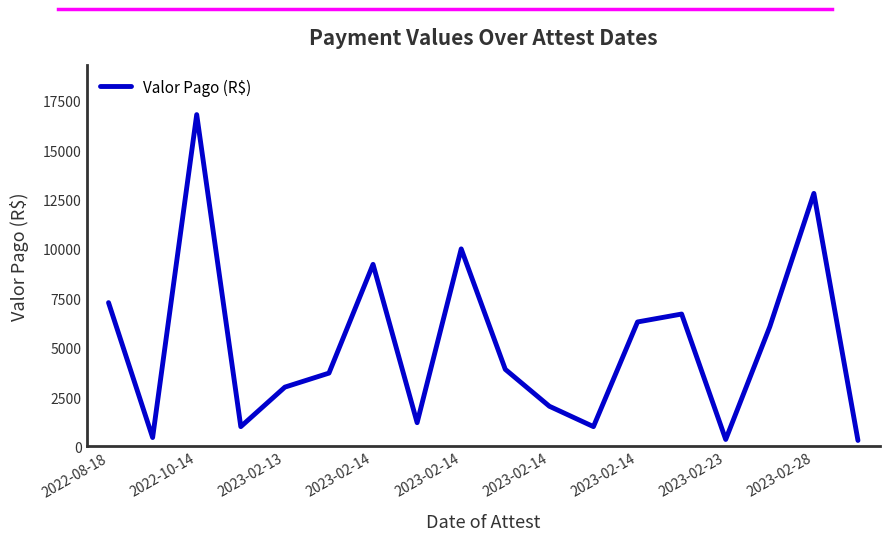

What is the greatest value displayed?

16800.0